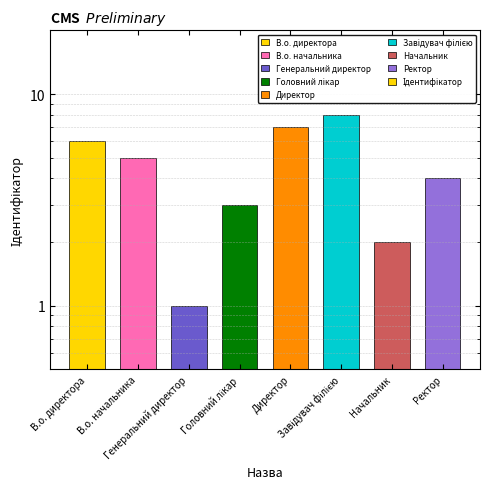

Approximately how many times larger is the value at Начальник compared to Генеральний директор?

2.0